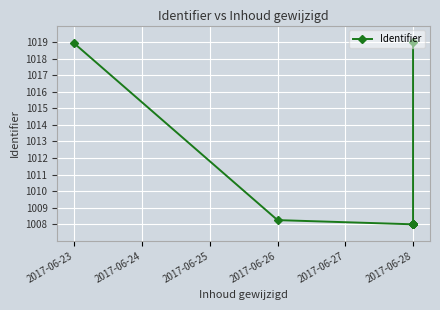

What is the minimum value shown in the chart?

1008.0